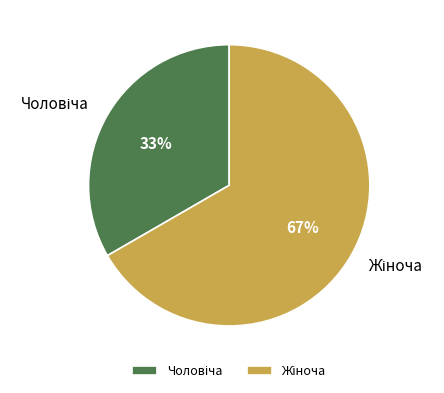

To the nearest percent, what is the average slice percentage?

50%